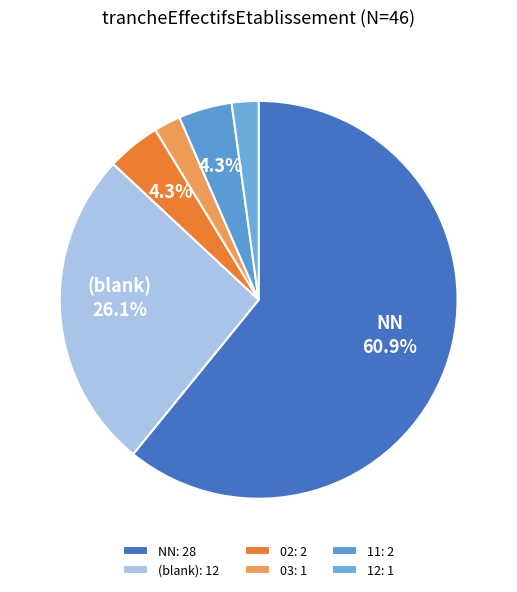

How many segments does this pie chart have?

6